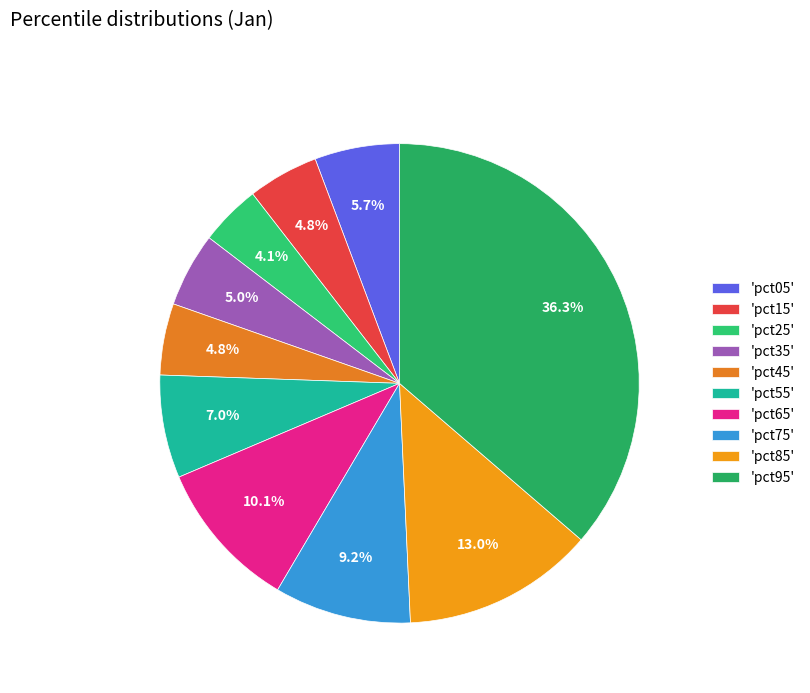

How many slices are in this pie chart?

10